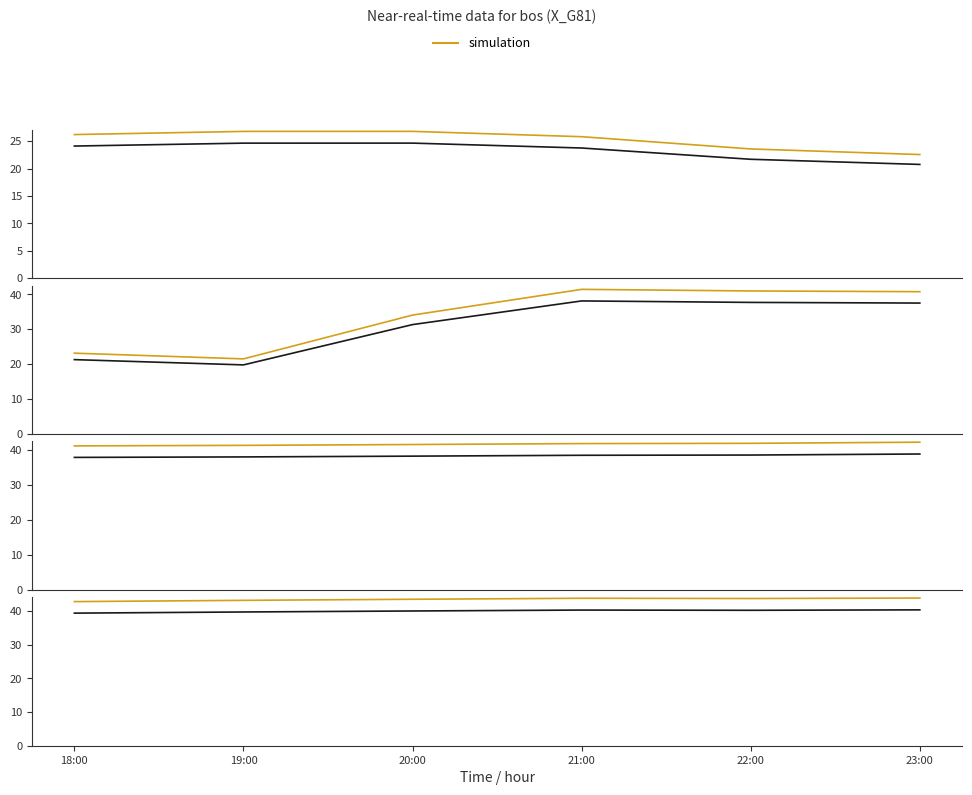

The reference series shows 5.5 at 18:00. True or false?

False